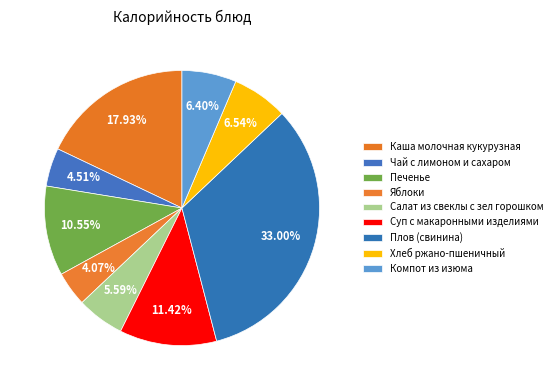

True or false: Суп с макаронными изделиями accounts for 24% of the total.

False